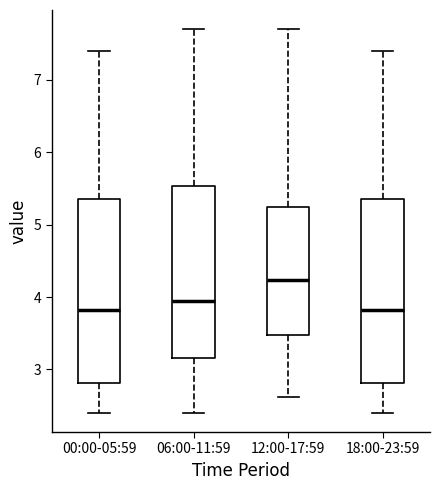

Where does the upper whisker of the box for 12:00-17:59 end on the y-axis? The values are not printed on the chart, so give them approximately, as read against the axis.

7.7